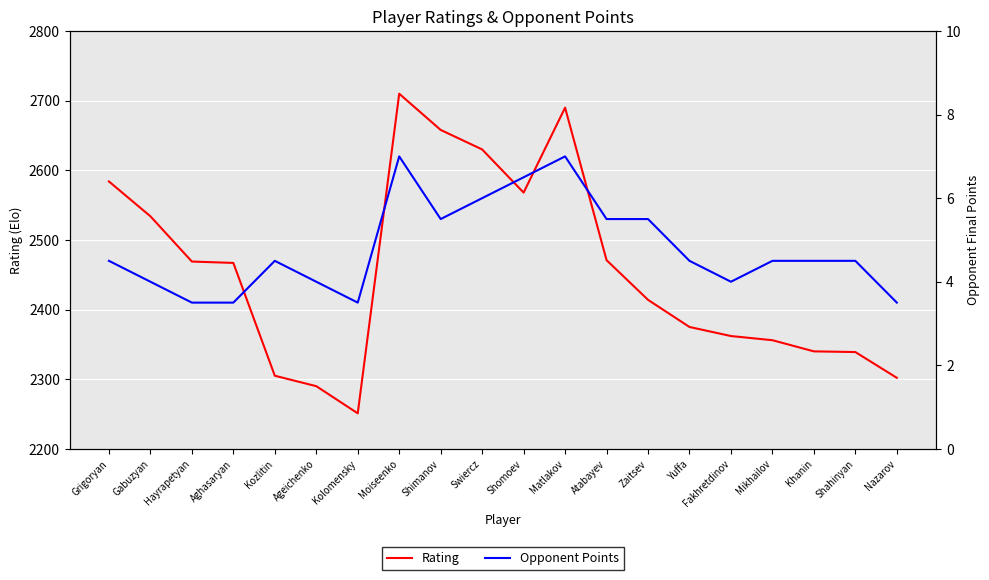

At which category is the sum across all series the highest?

Moiseenko